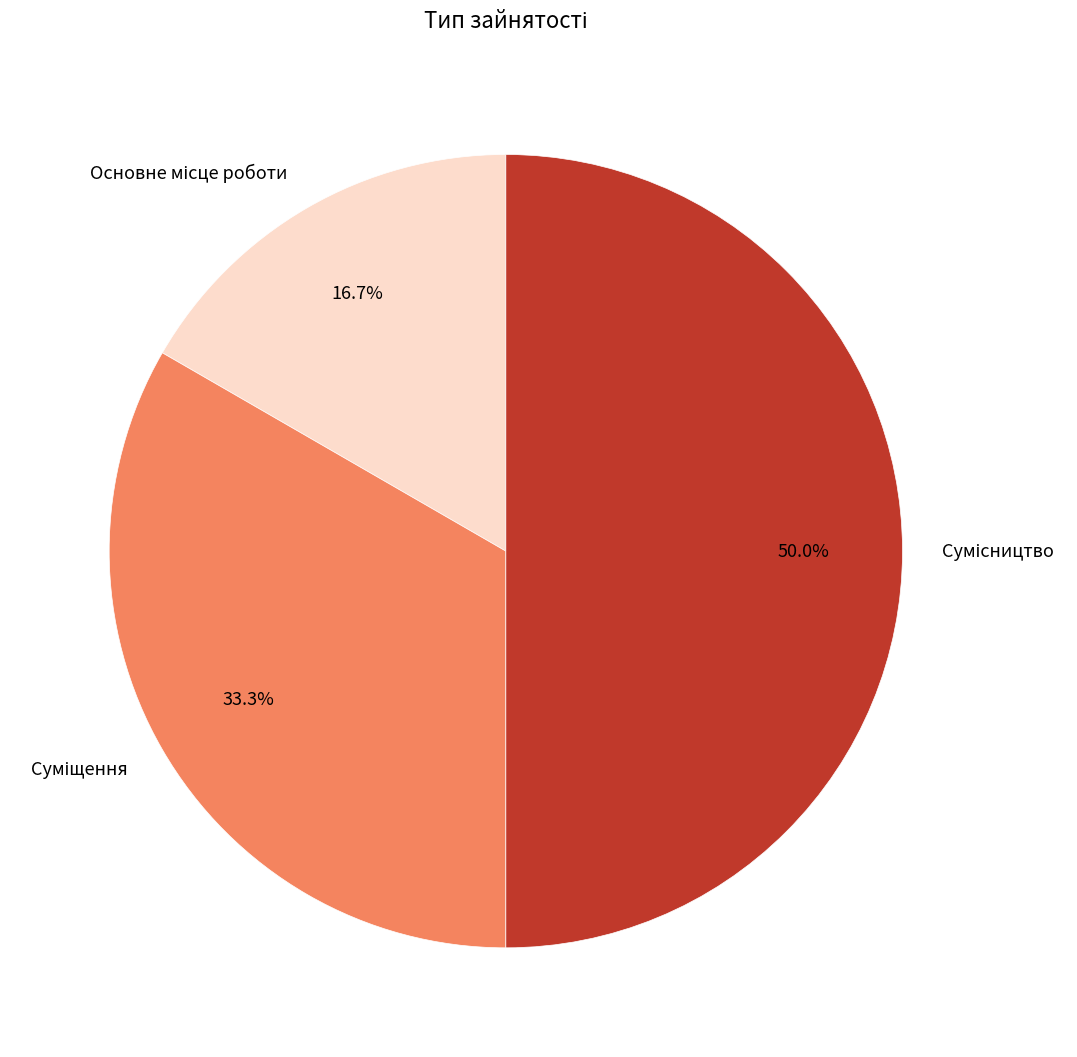

Approximately how many times larger is the value at Основне місце роботи compared to Сумісництво?

0.3